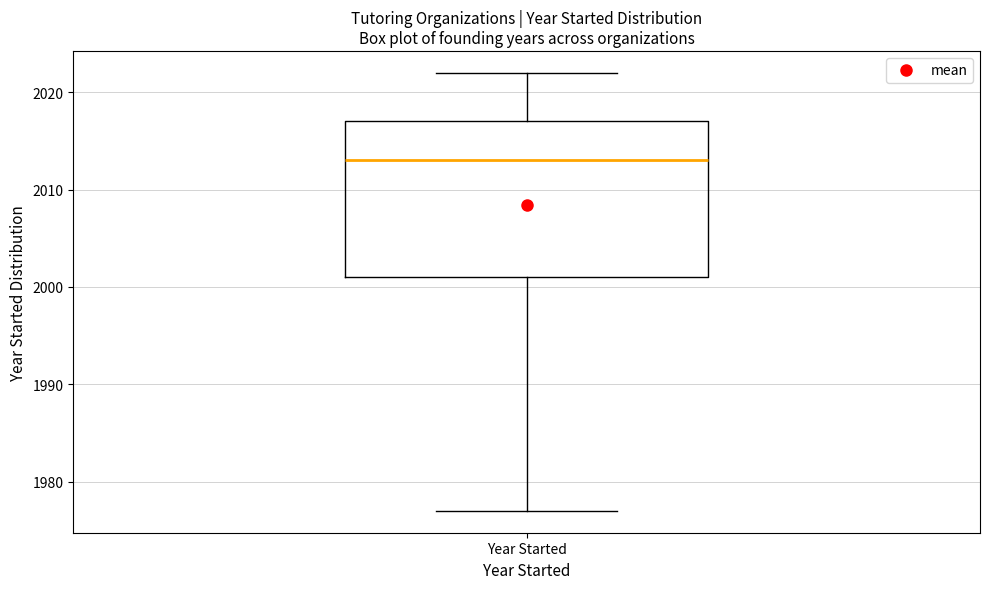

Where does the median line of the box for Year Started sit on the y-axis? The values are not printed on the chart, so give them approximately, as read against the axis.

2013